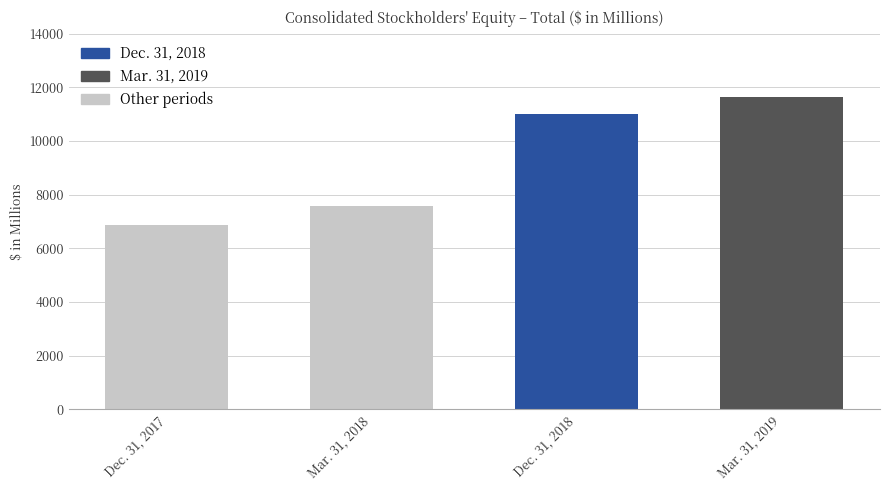

How many data points are less than 11013?

2